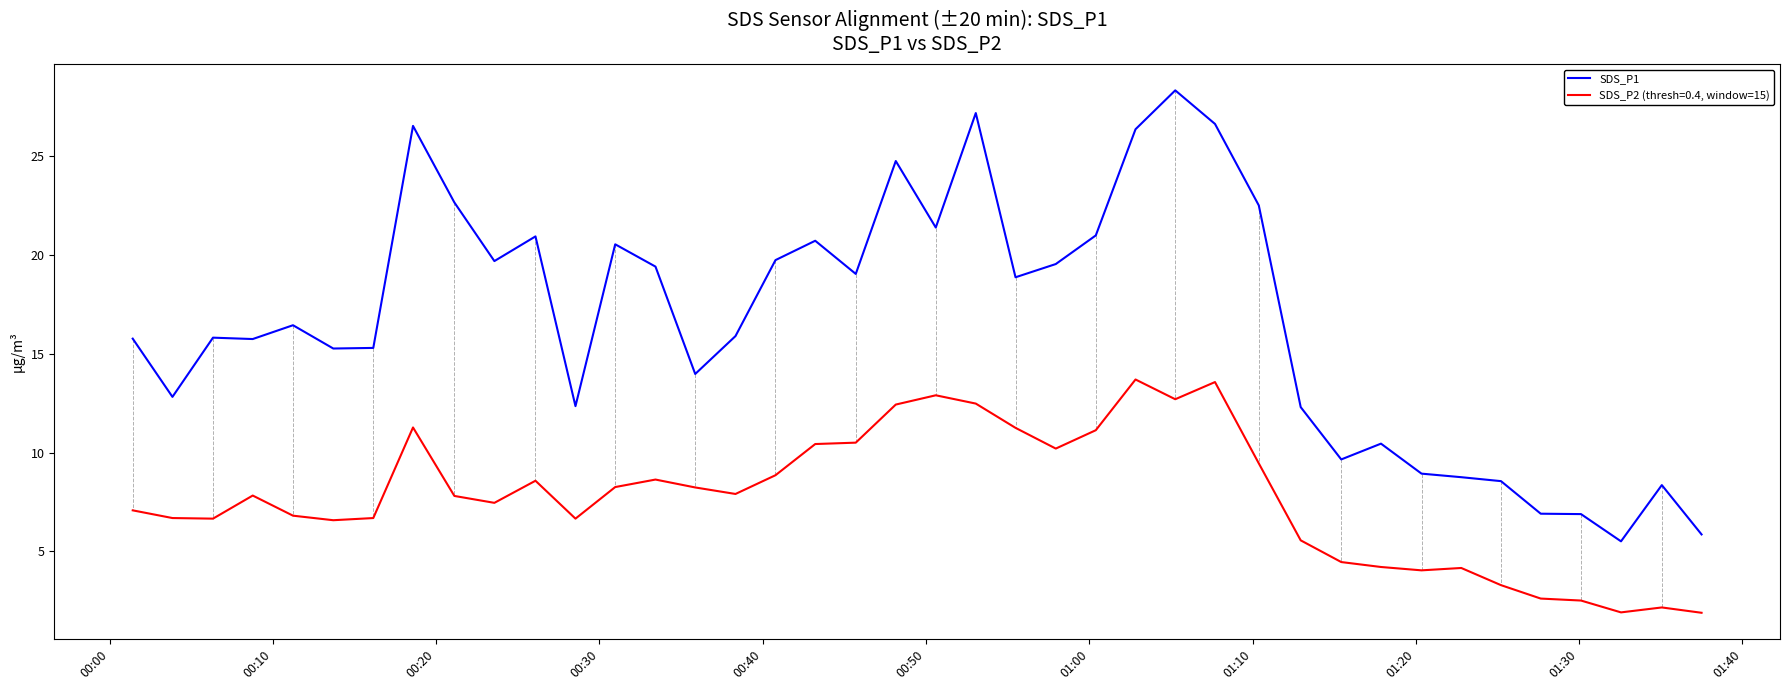

Does the chart have visible grid lines?

No